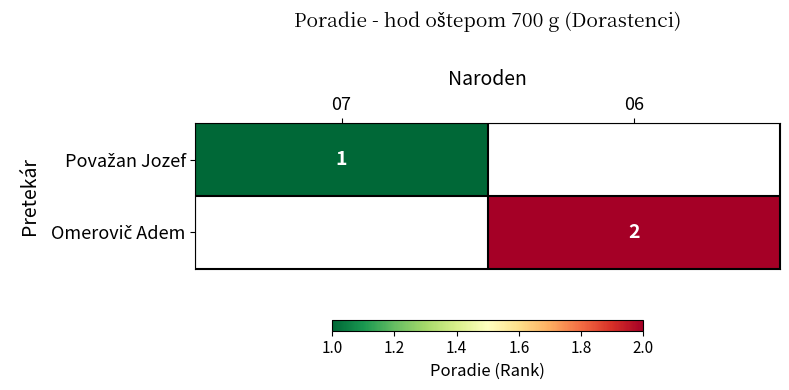

The Považan Jozef series shows 1.0 at 07. True or false?

True